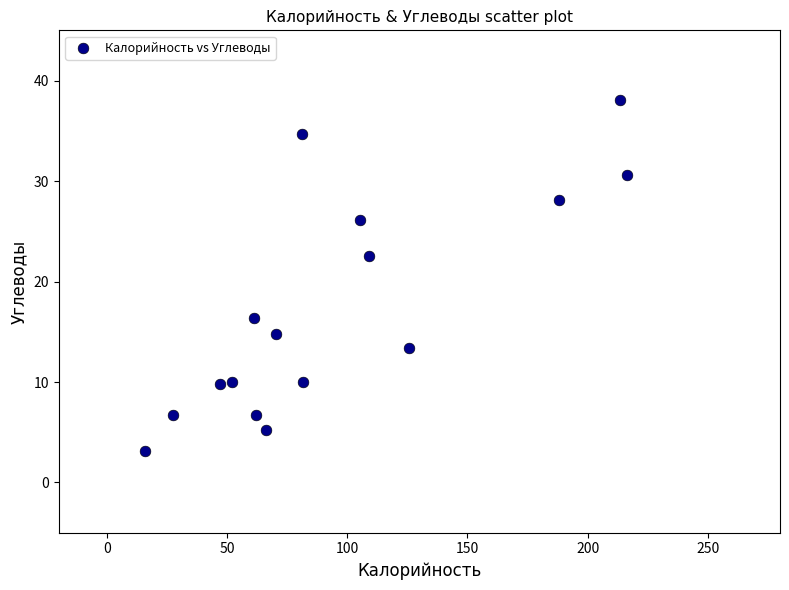

What is the range of X values (max minus min)?

200.8